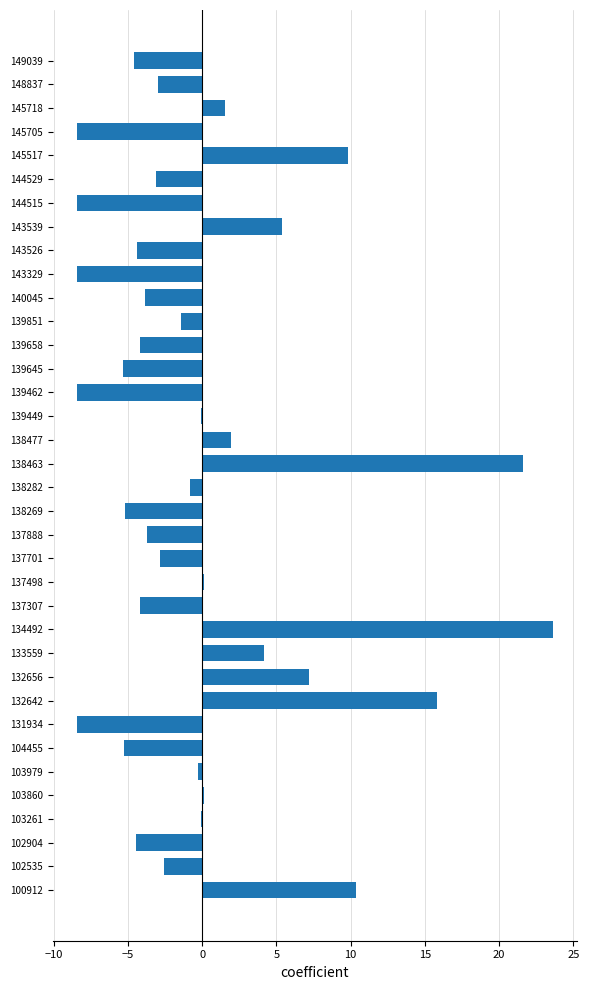

Approximately how many times larger is the value at 145718 compared to 133559?

0.4